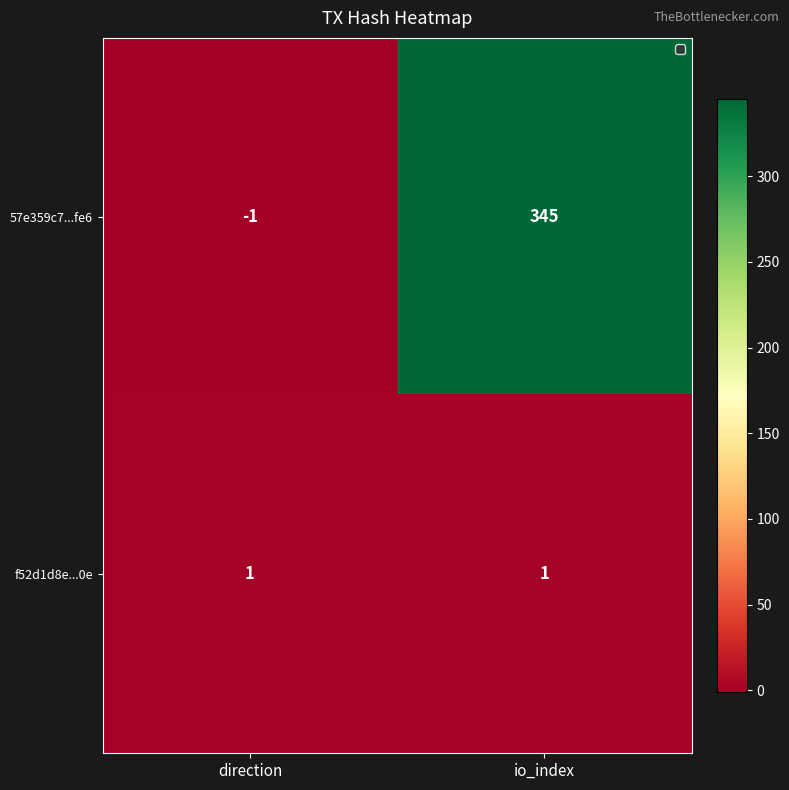

What is the difference between the maximum and minimum values in the 57e359c7...fe6 series?

346